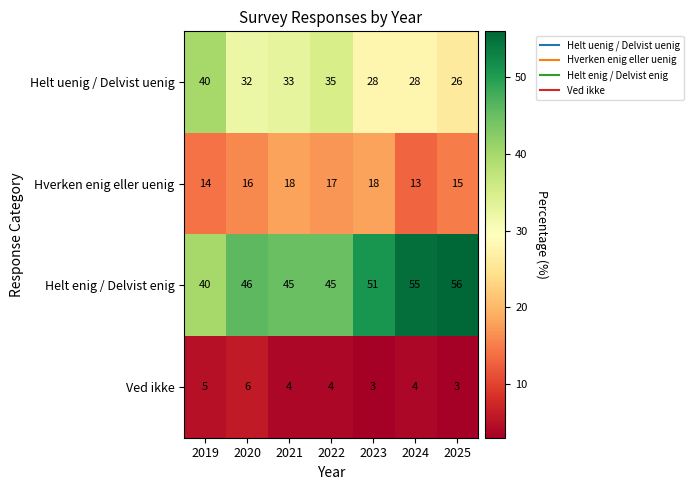

The value of Helt enig / Delvist enig at 2022 is 45. True or false?

True